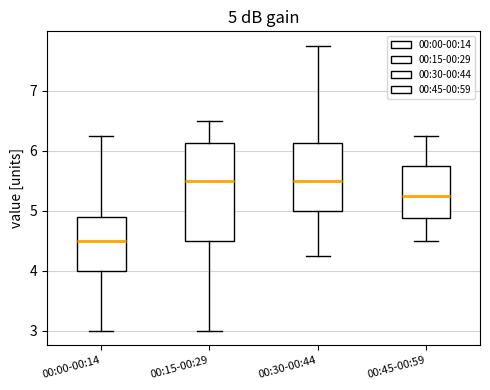

Which box's median line is the lowest?

00:00-00:14